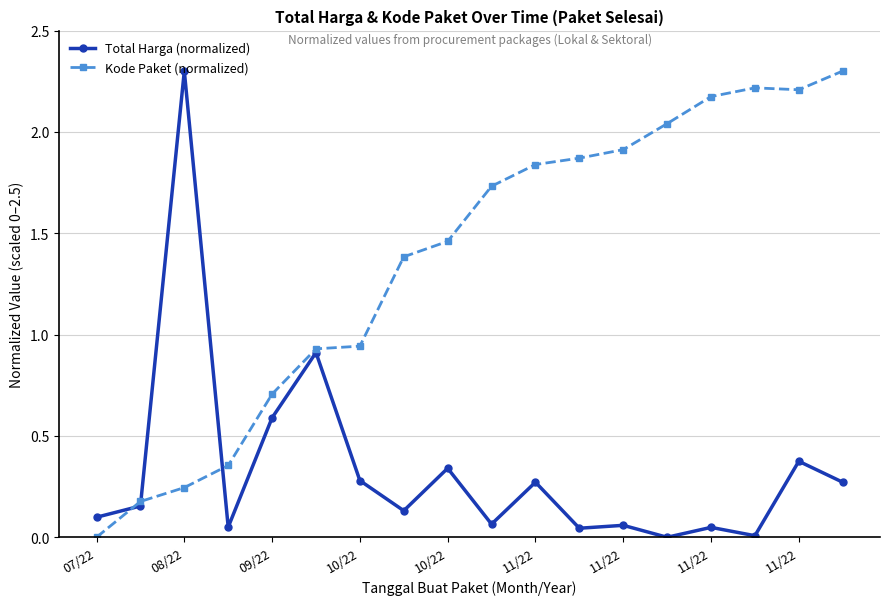

List the series in order of their overall mean, highest first.

Kode Paket (normalized), Total Harga (normalized)